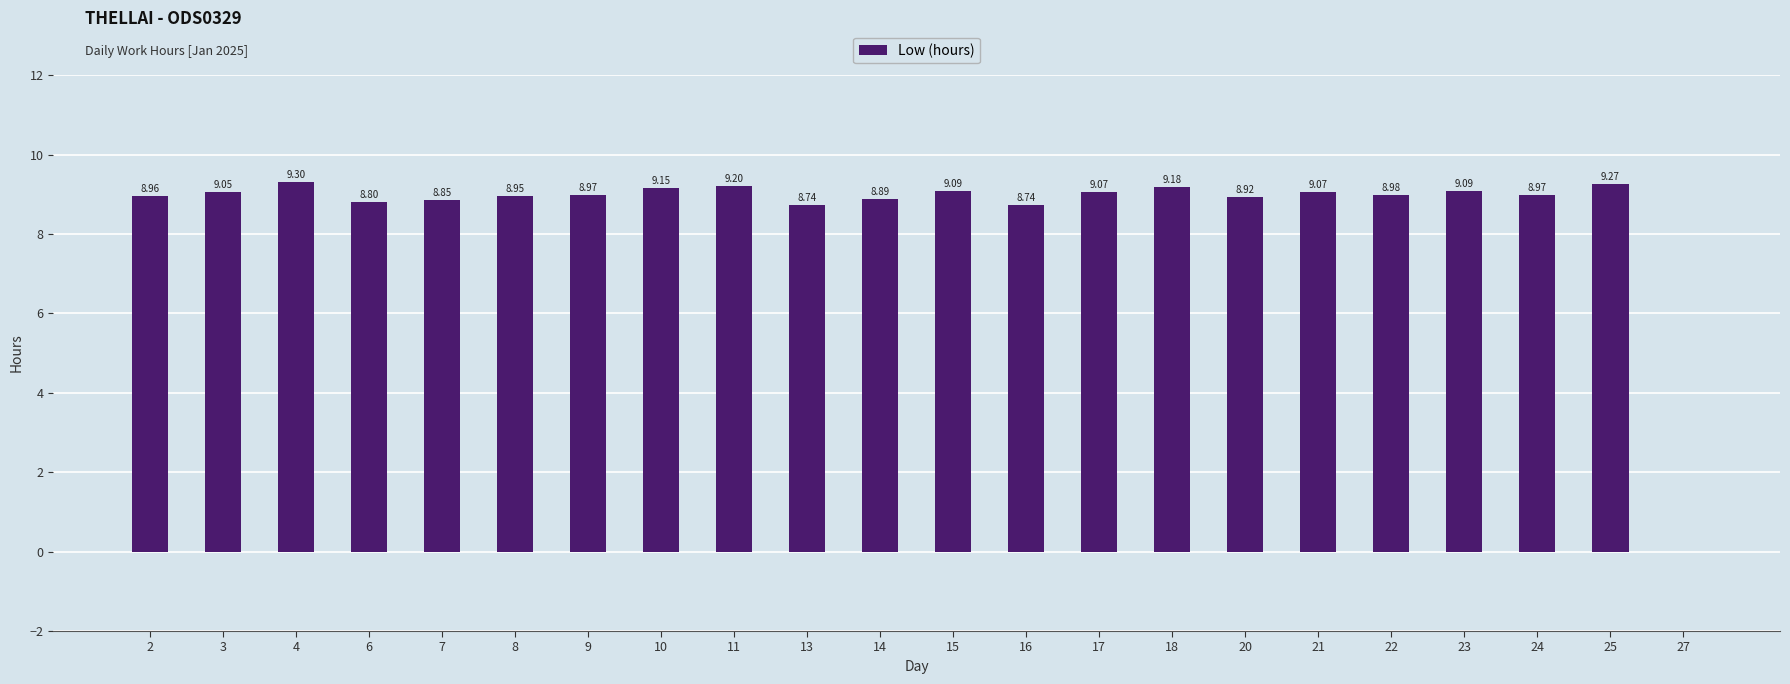

At which category does the chart reach its peak across all series?

4